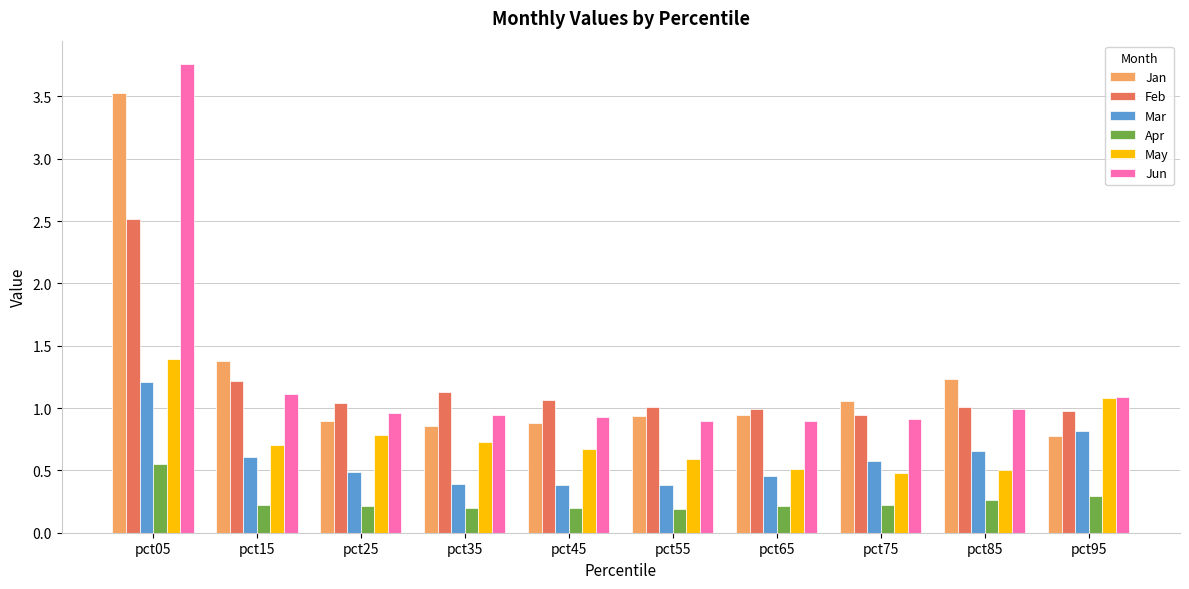

True or false: Feb has a value of 0.4 at pct35.

False